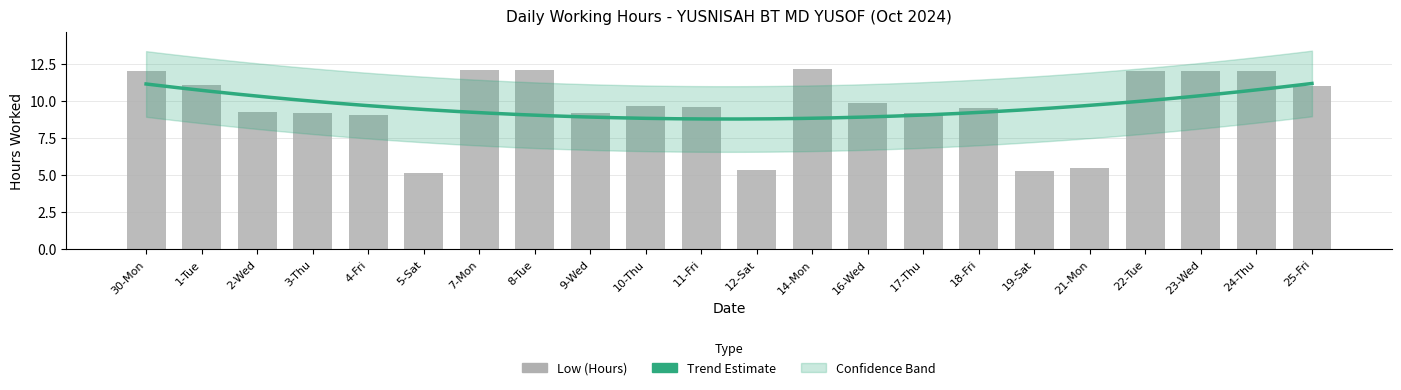

Reading left to right, what are all the values shown in this chart?

30-Mon=12.1	1-Tue=11.1	2-Wed=9.3	3-Thu=9.2	4-Fri=9.1	5-Sat=5.2	7-Mon=12.1	8-Tue=12.1	9-Wed=9.2	10-Thu=9.7	11-Fri=9.6	12-Sat=5.3	14-Mon=12.2	16-Wed=9.8	17-Thu=9.2	18-Fri=9.6	19-Sat=5.3	21-Mon=5.5	22-Tue=12.0	23-Wed=12.0	24-Thu=12.1	25-Fri=11.0